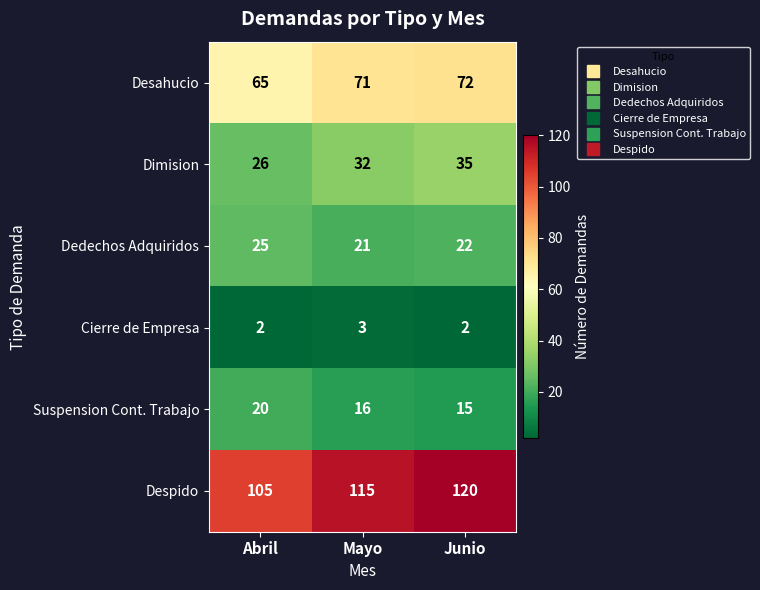

Read the Desahucio value at Mayo.

71